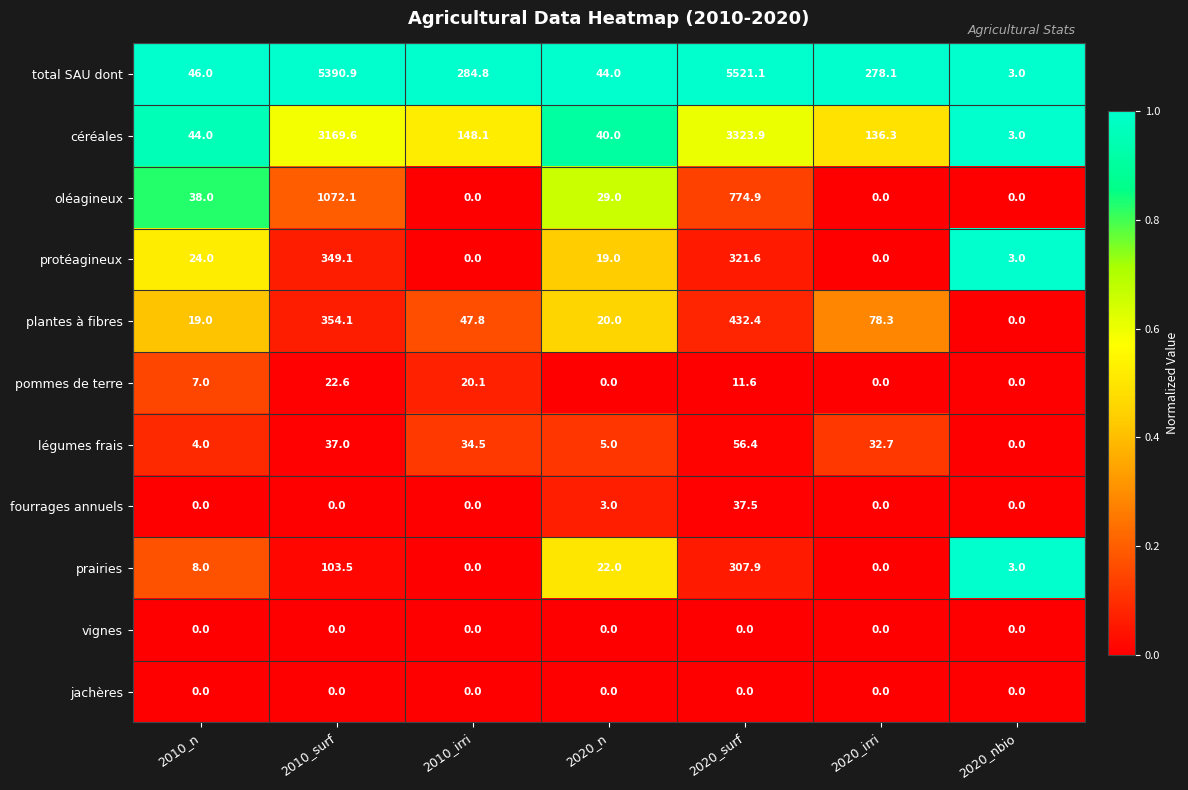

Which series has the widest spread of values?

total SAU dont